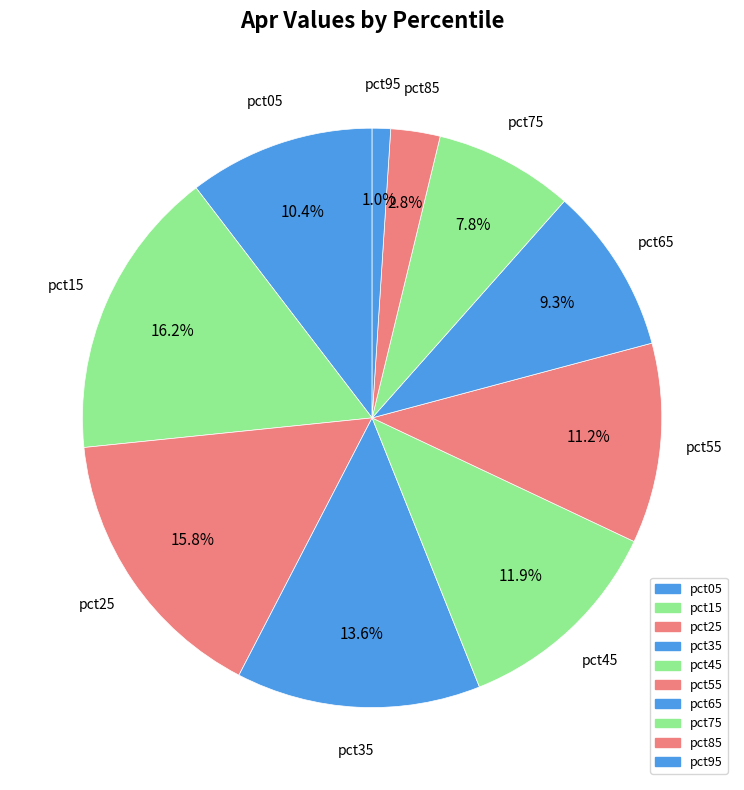

Does pct85 represent more than half of the total?

No